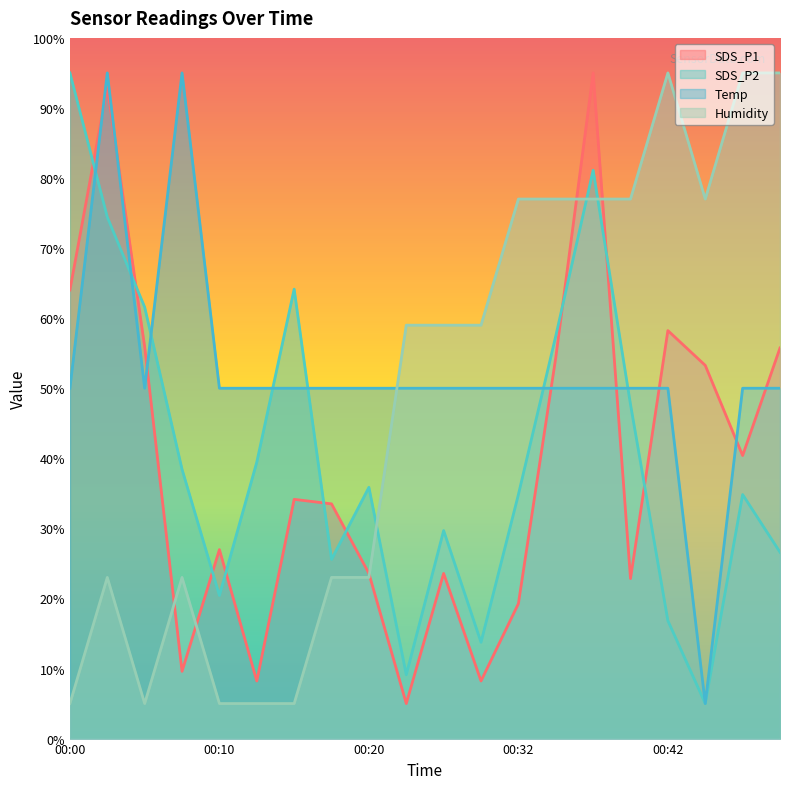

At 00:00, list the series in order from largest to smallest.

SDS_P2, SDS_P1, Temp, Humidity